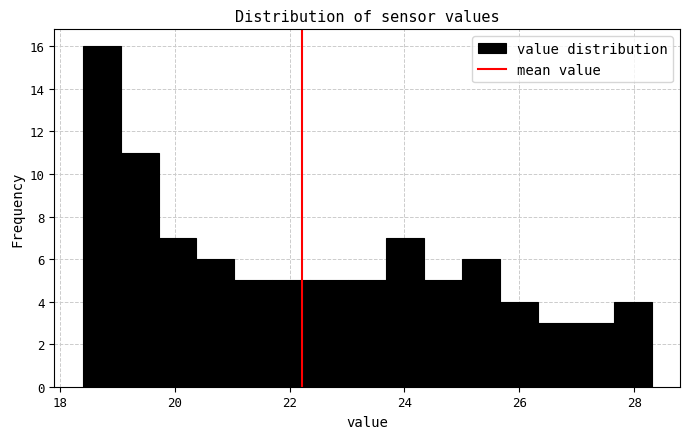

Around what value on the x-axis is the tallest bar? Give the approximate position of its centre, as read against the axis.

18.8